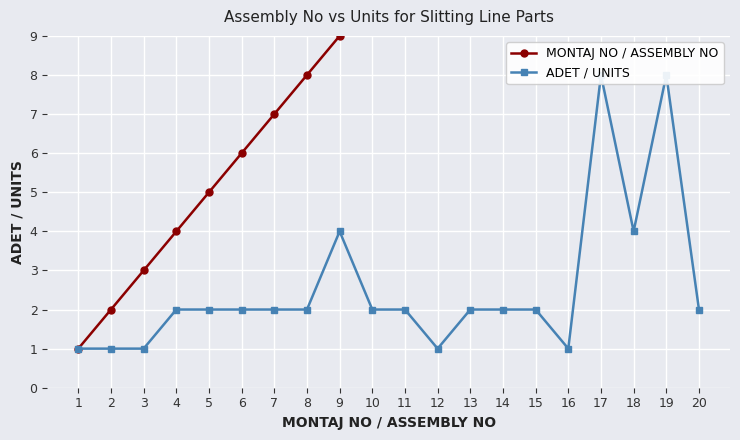

At 18, list the series in order from smallest to largest.

ADET / UNITS, MONTAJ NO / ASSEMBLY NO